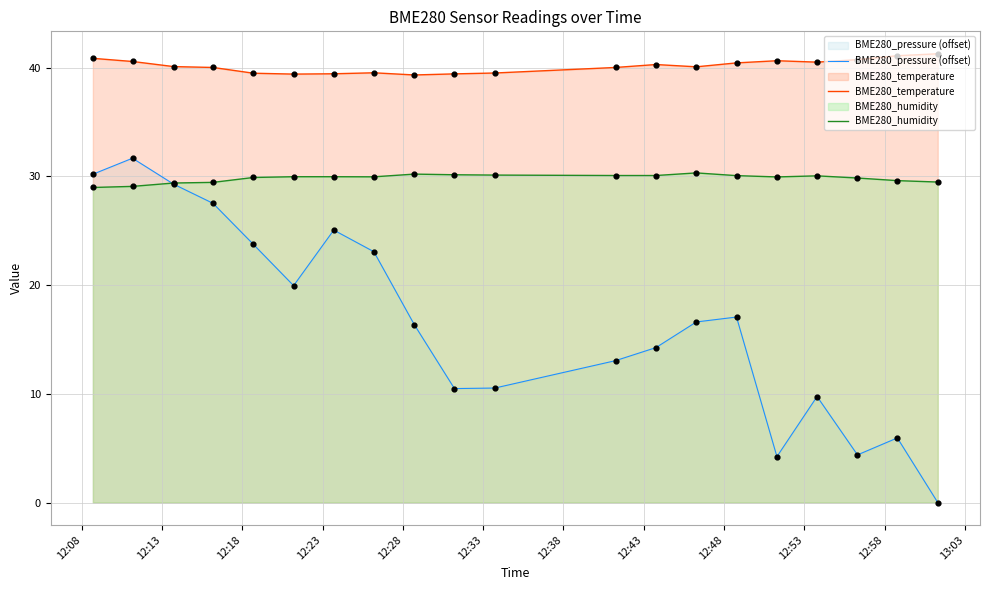

Which series has the largest total across all categories?

BME280_temperature